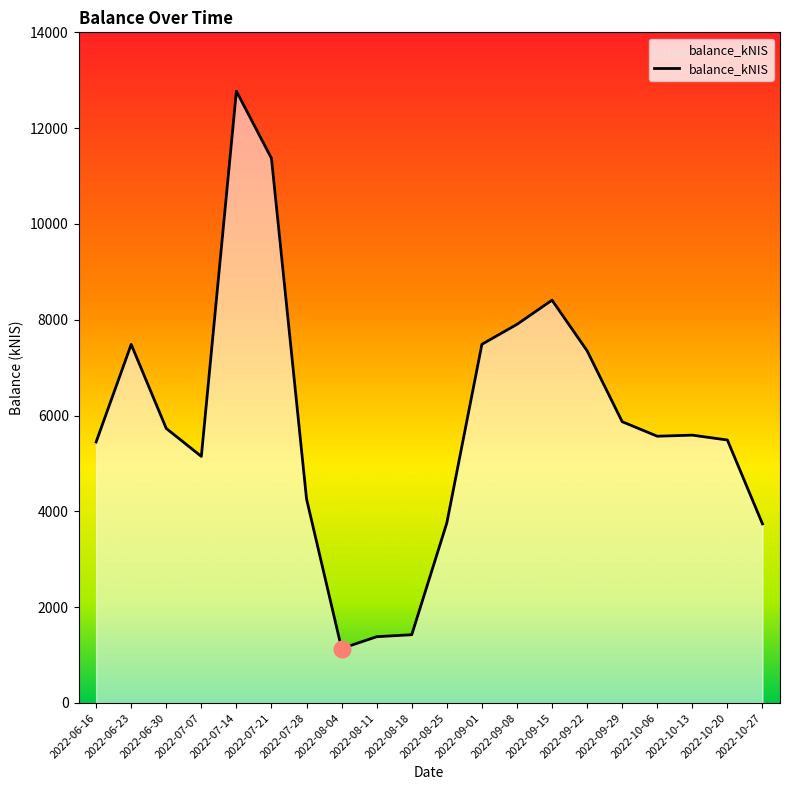

At which label is the value closest to 6954?

2022-09-22